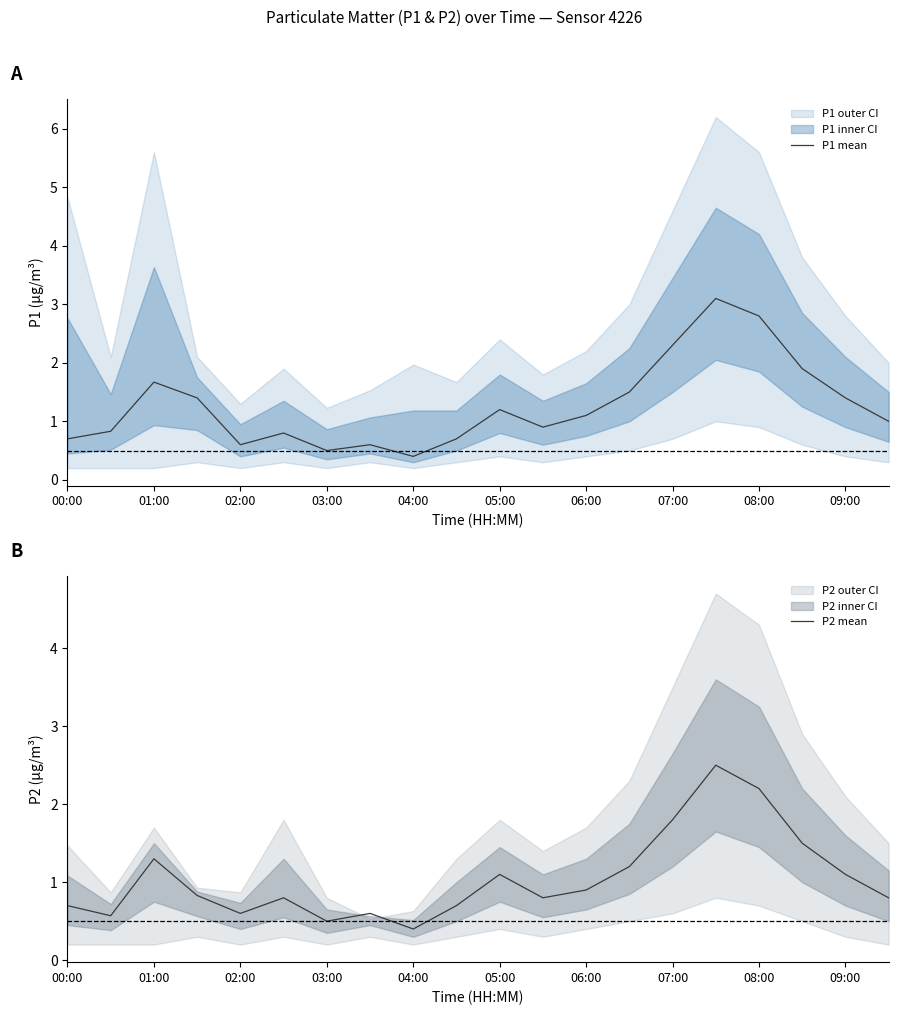

The value of P1 mean at 04:00 is 0.4. True or false?

True